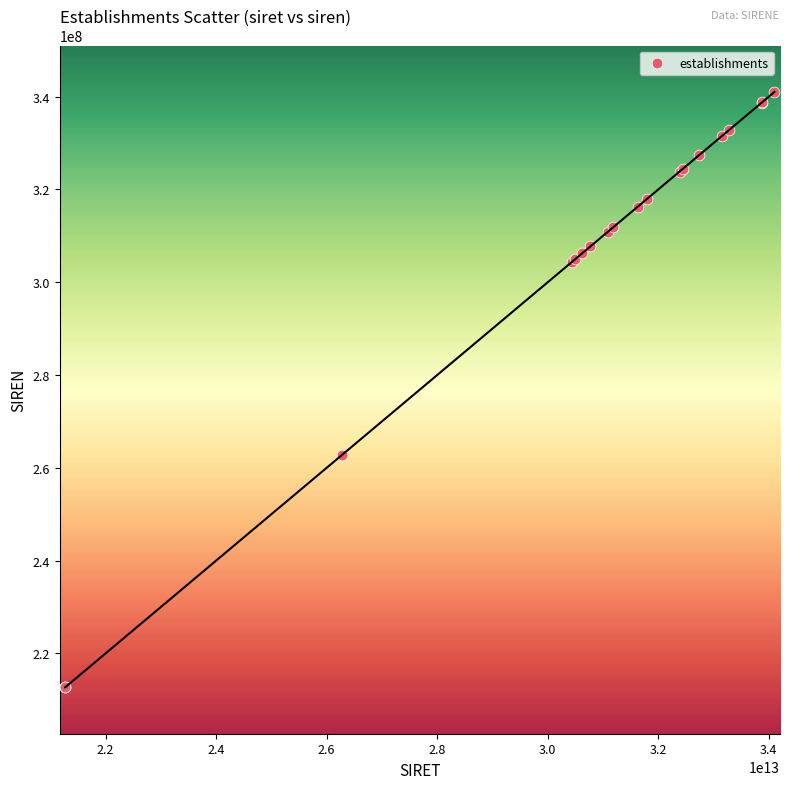

What Y value in the scatter plot is closest to 276863936?

262707110